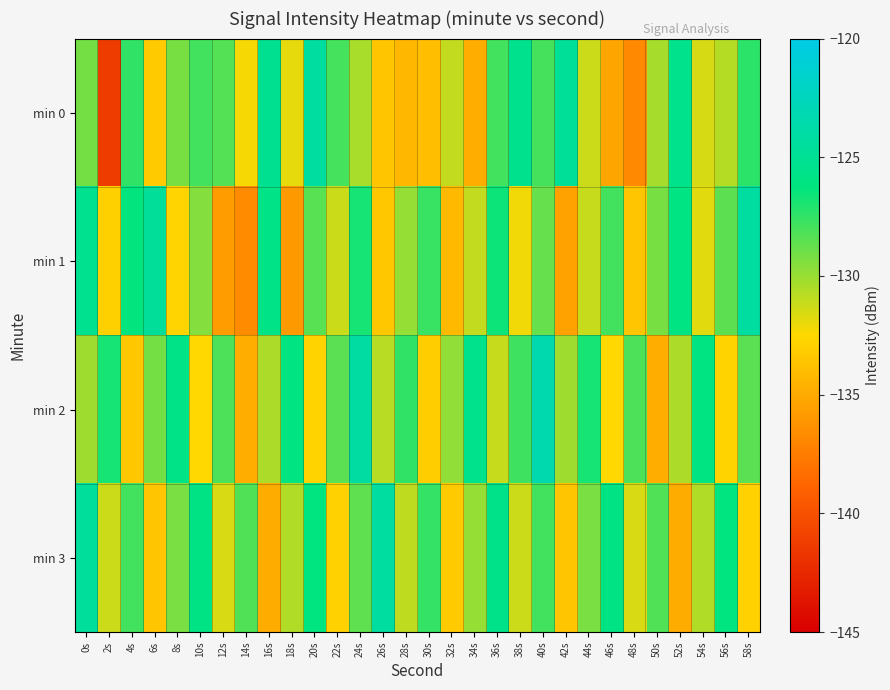

How many series are shown in this chart?

4